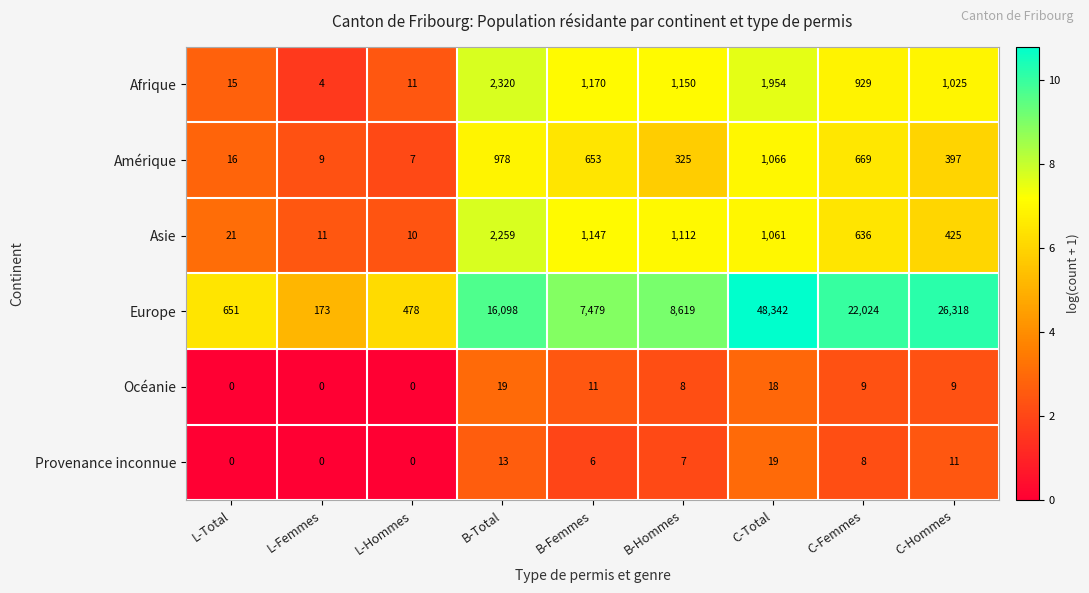

What is the sum of the Amérique values at L-Femmes and L-Hommes?

16